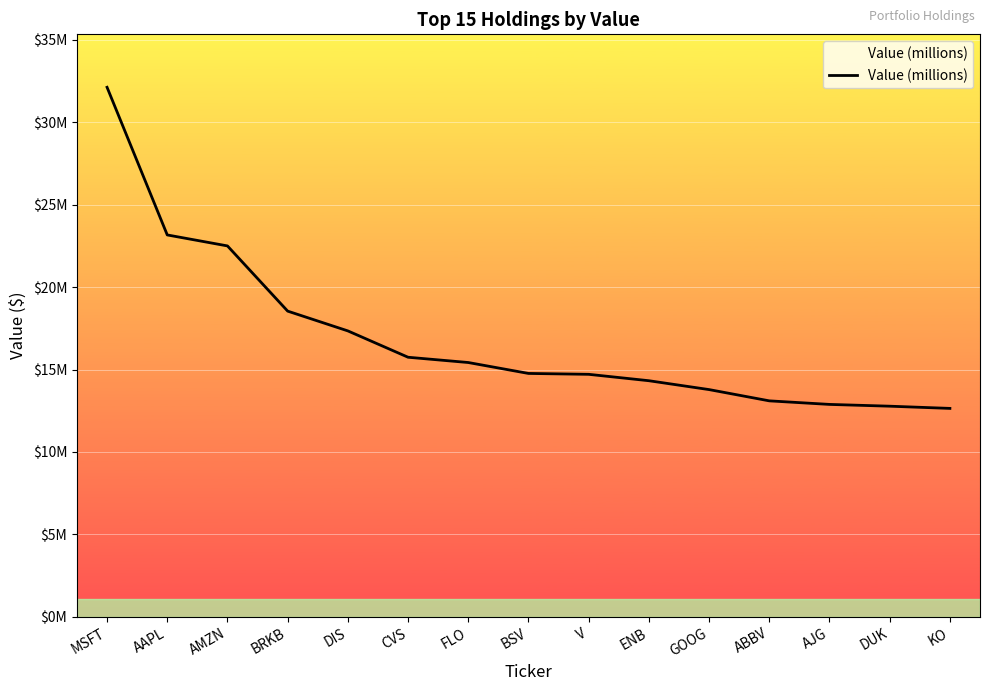

Does the chart display data point markers on the line(s)?

No